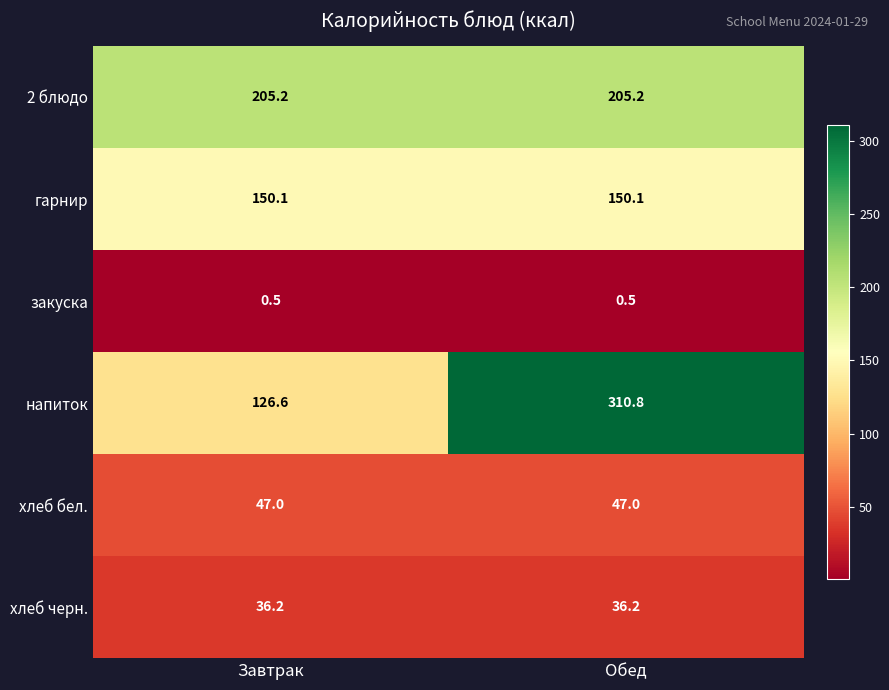

What is the sum of the 2 блюдо values at Завтрак and Обед?

410.4